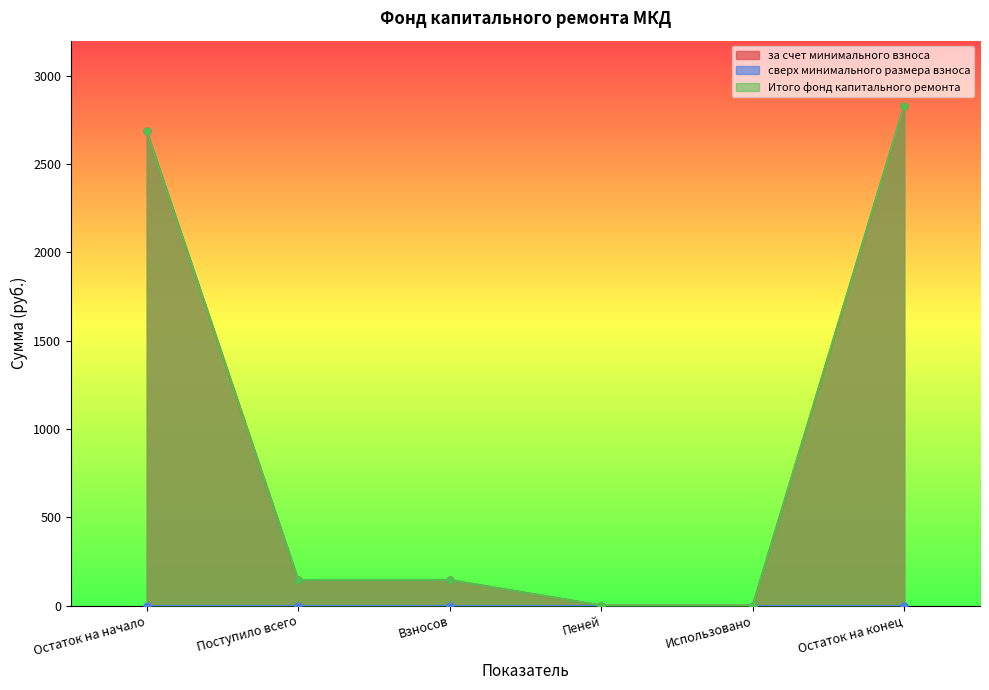

What is the sum of the за счет минимального взноса values at Поступило всего and Остаток на начало?

2830.2